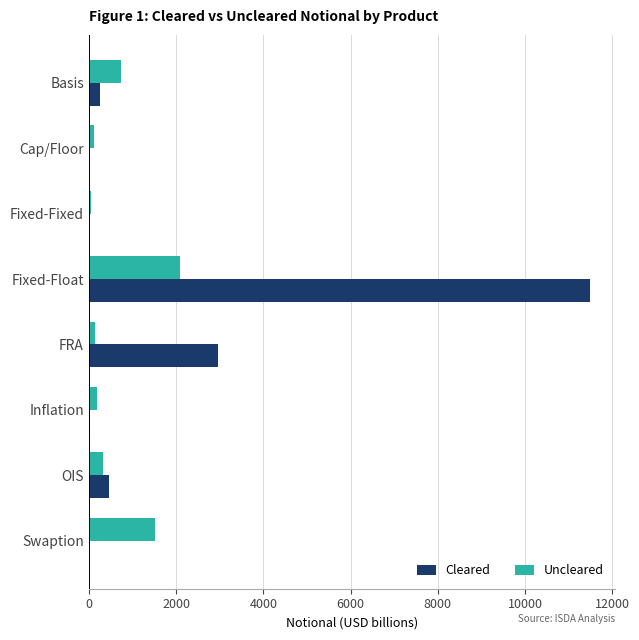

Which series changed the most between Fixed-Float and Swaption?

Cleared